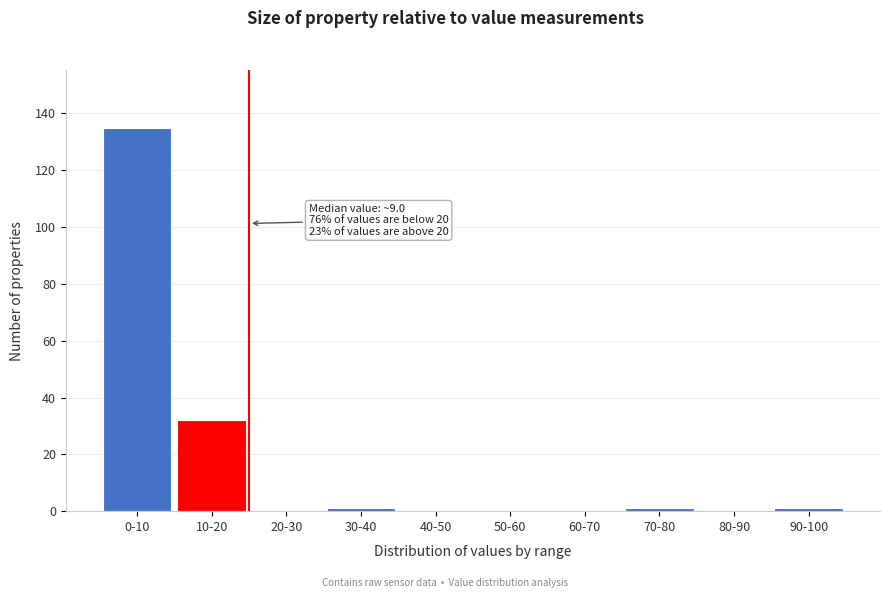

Reading left to right, what are all the values shown in this chart?

0-10=135	10-20=32	20-30=0	30-40=1	40-50=0	50-60=0	60-70=0	70-80=1	80-90=0	90-100=1